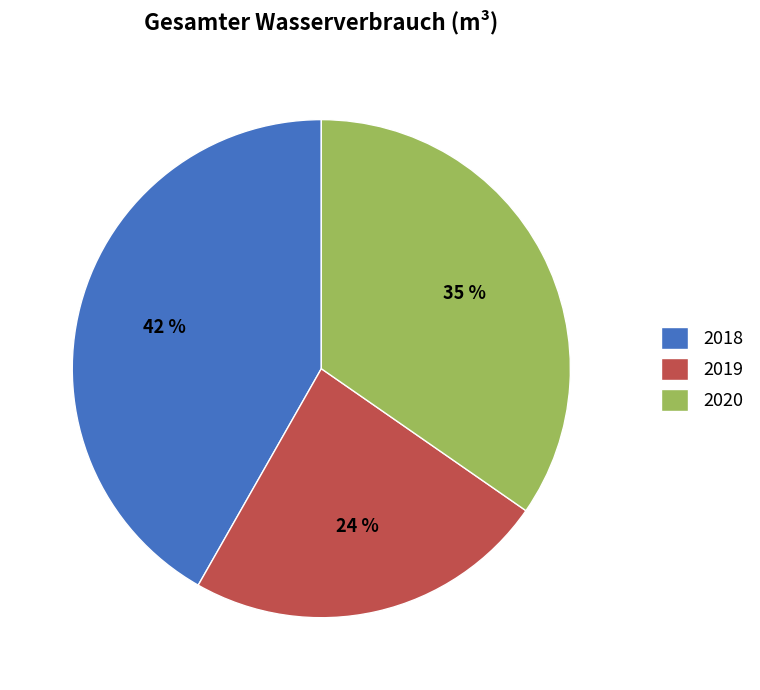

Do 2019 and 2018 together represent more than half of the pie?

Yes